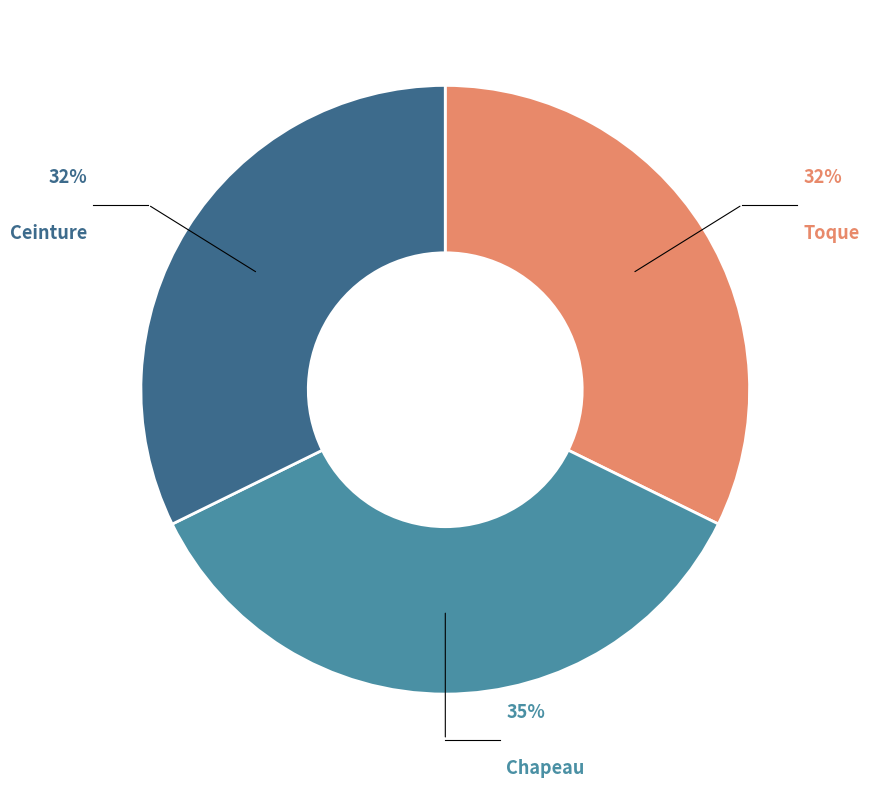

Is there a majority slice in this chart?

No